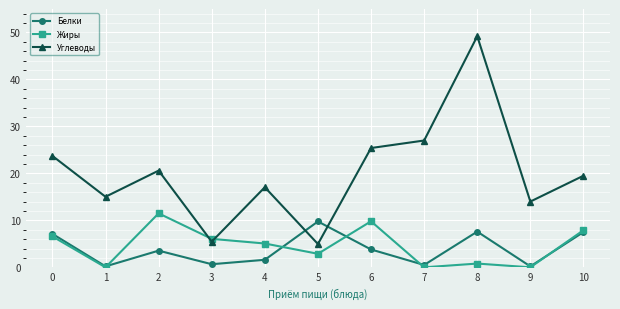

What is the difference between the maximum and second lowest values in the Жиры series?

11.5